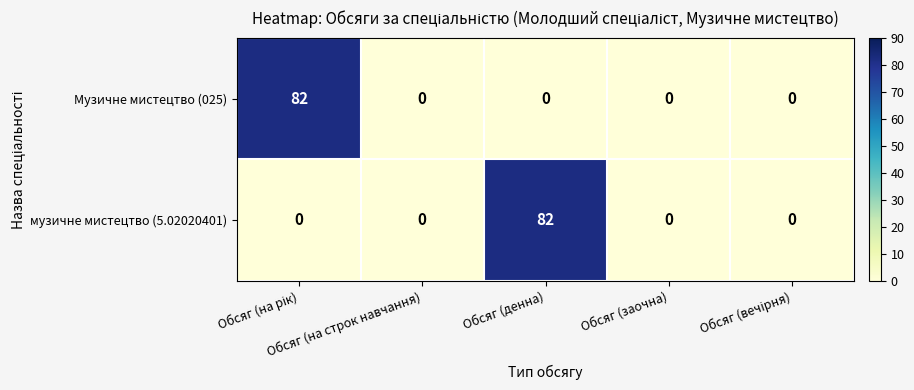

What is the average value of the музичне мистецтво (5.02020401) series?

16